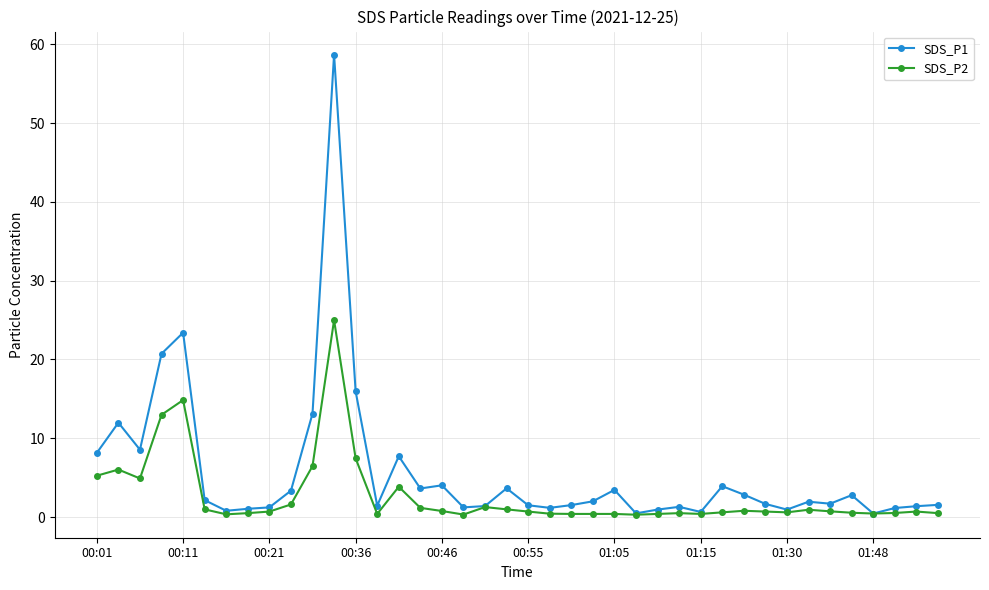

True or false: SDS_P2 has more than 1 interior local peaks.

True